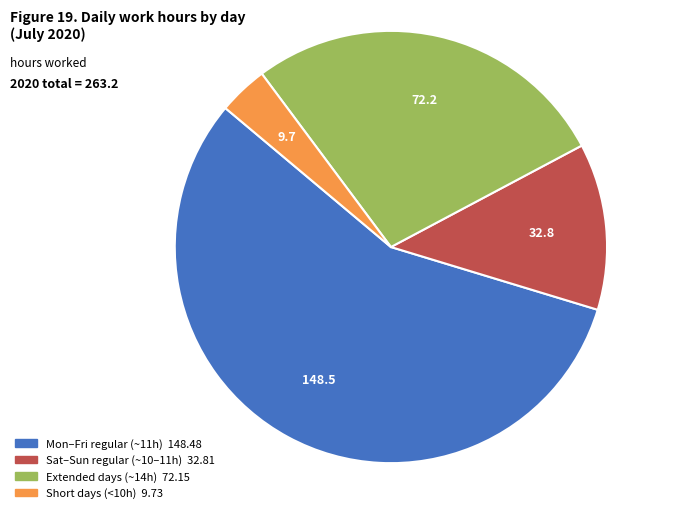

Is there any slice that represents more than half of the pie?

Yes